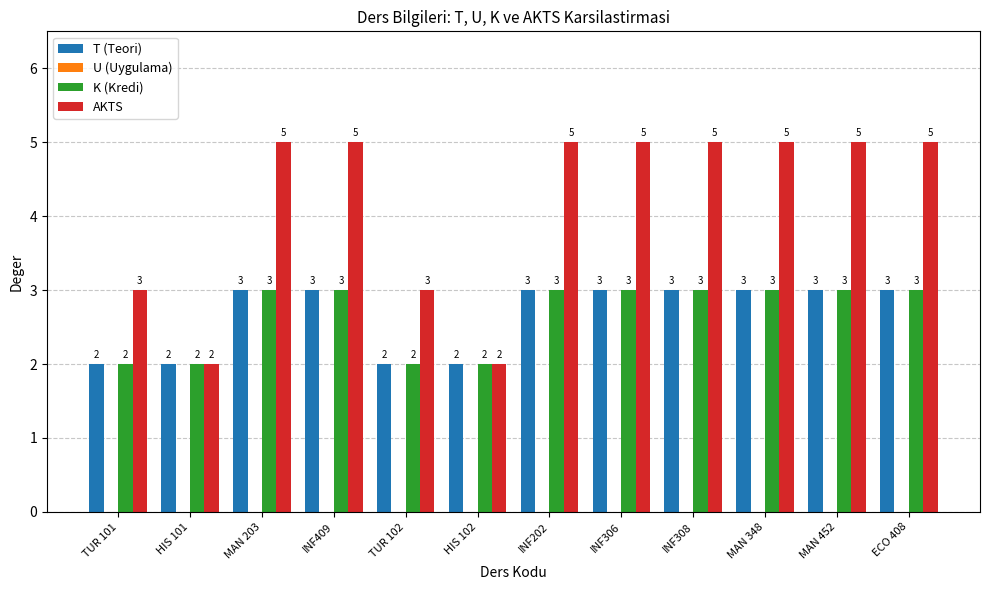

What is the sum of all T (Teori) values?

32